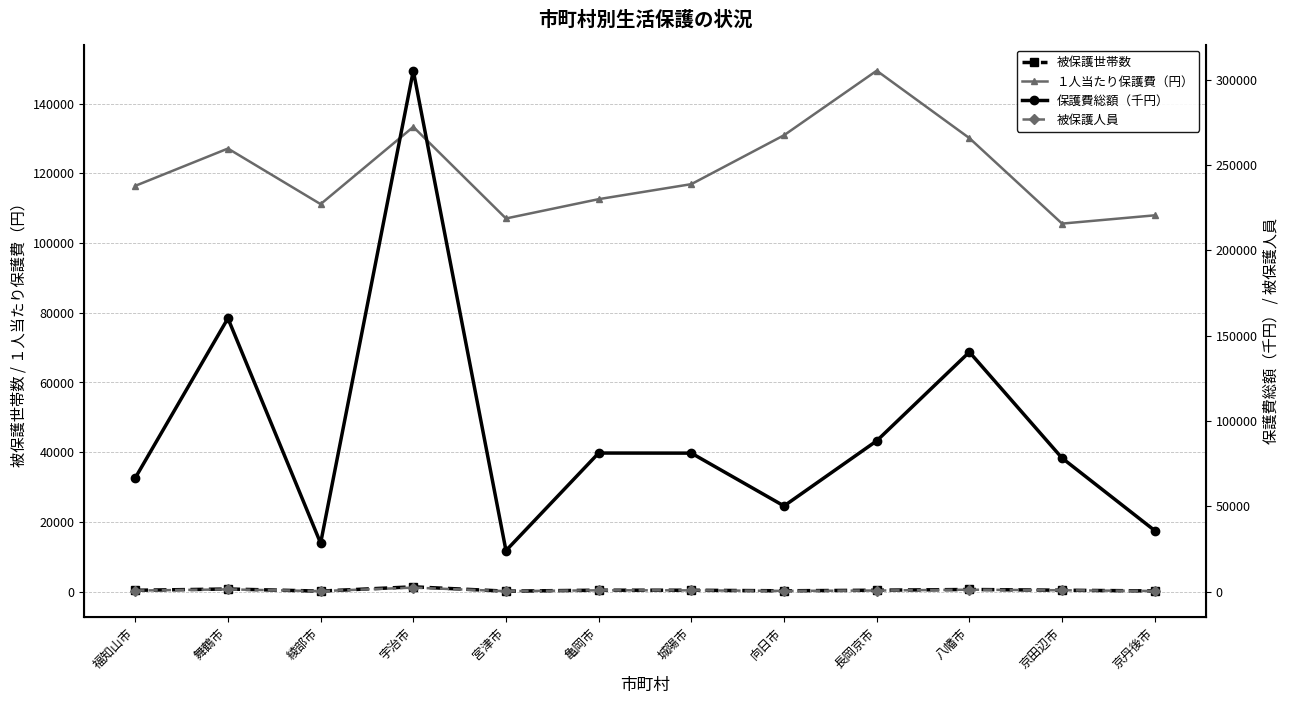

At which category does 被保護人員 reach its first local peak?

舞鶴市